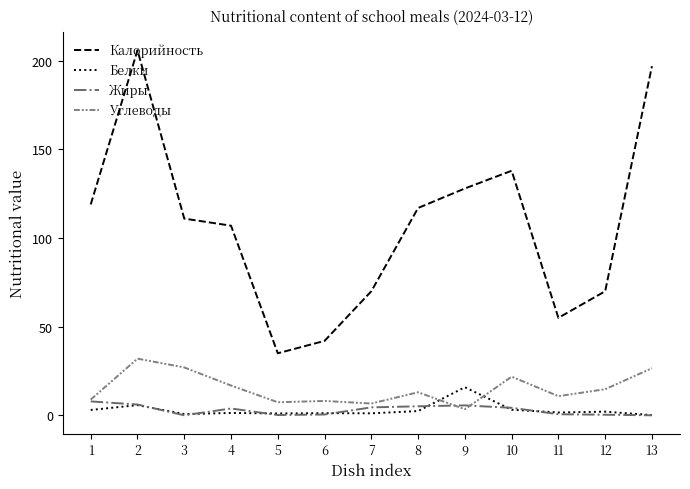

What is the highest value of the Углеводы series?

32.0